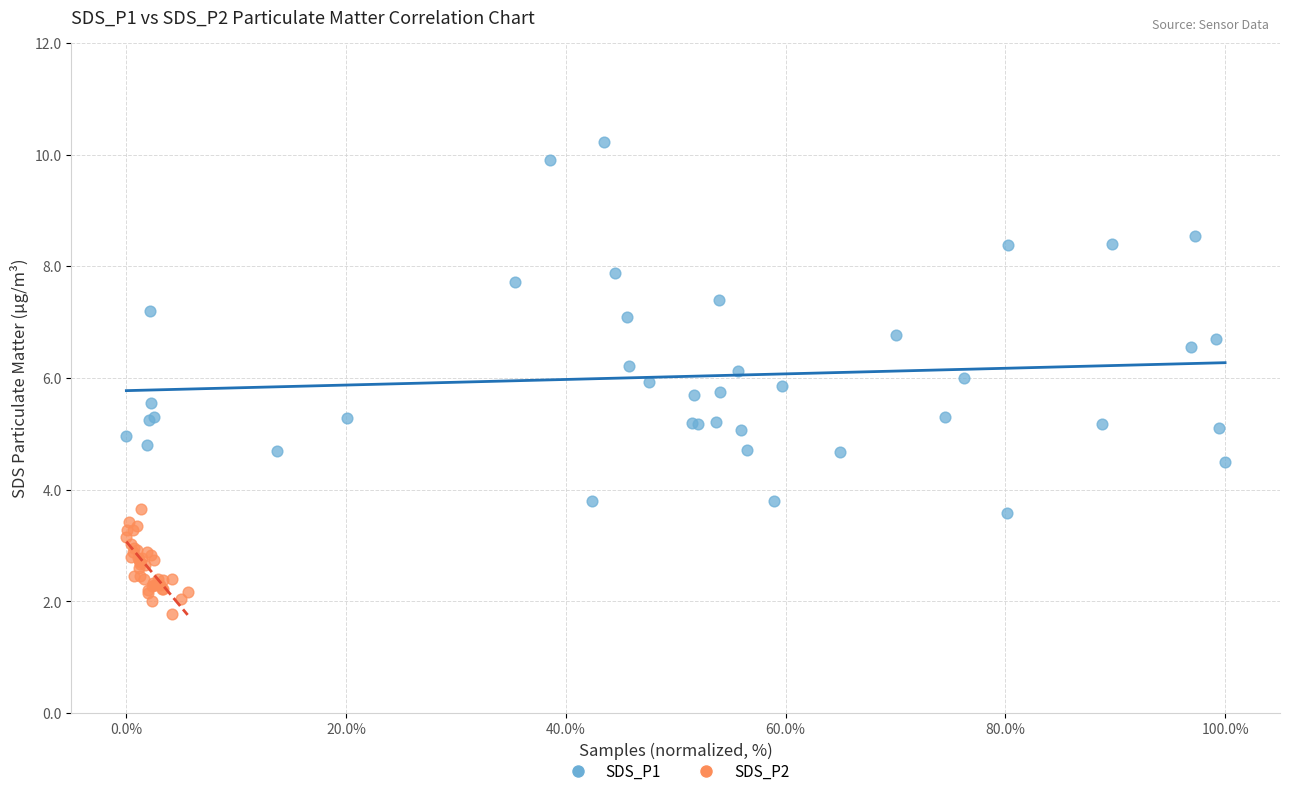

Which series contains the highest Y value?

SDS_P1